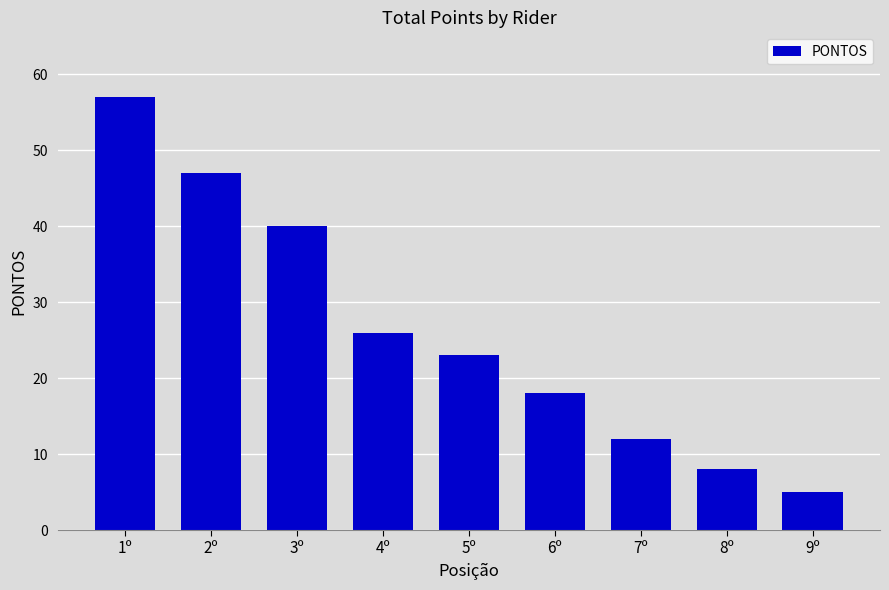

What position from the right is 6º?

4